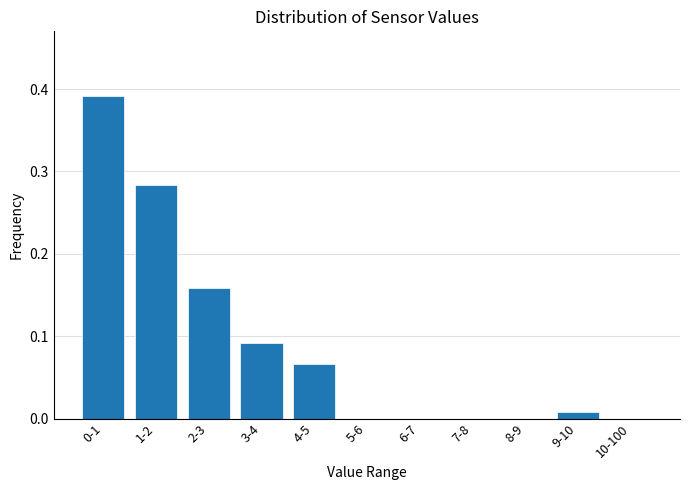

The value at 8-9 is -0.2. True or false?

False